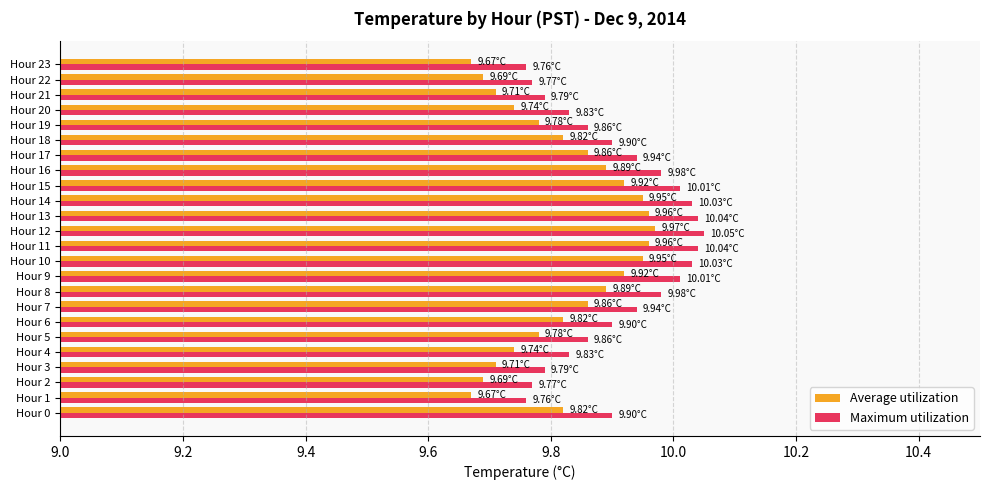

List the series in order of their overall mean, highest first.

Maximum utilization, Average utilization